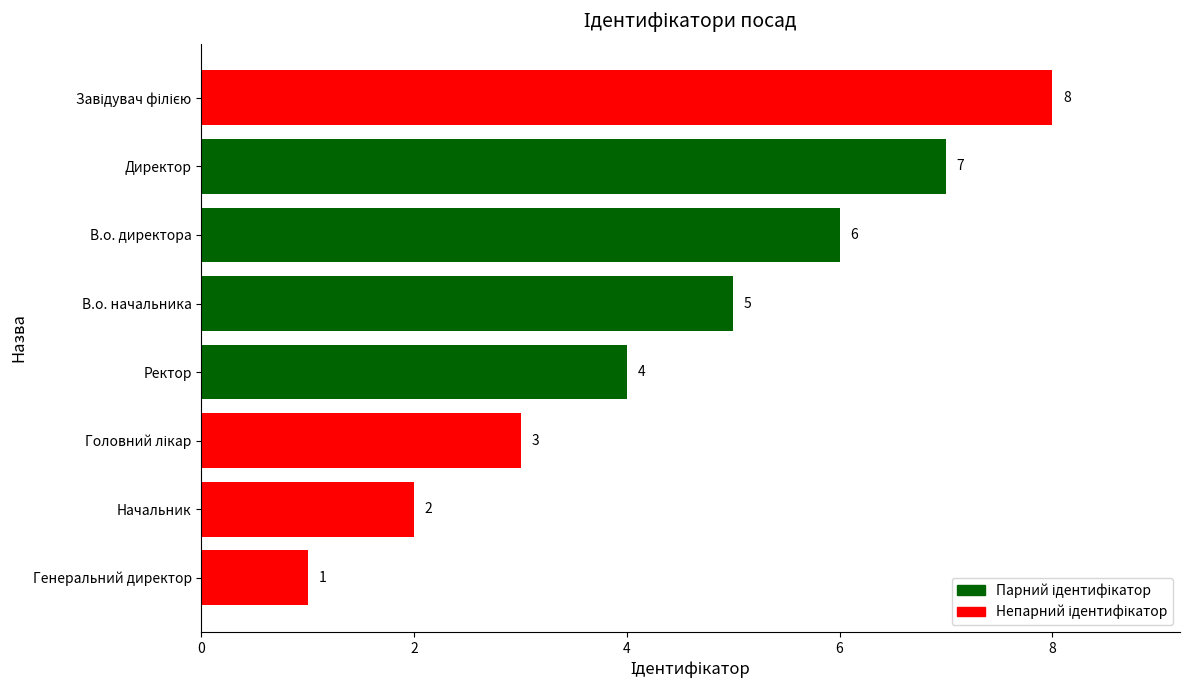

Is it true that the value at Начальник is 3?

False